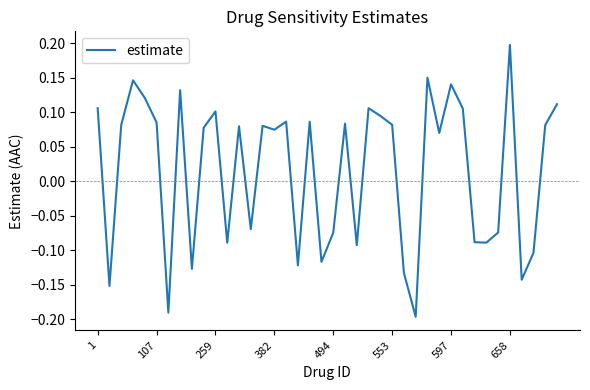

What is the difference between the maximum and minimum values?

0.4